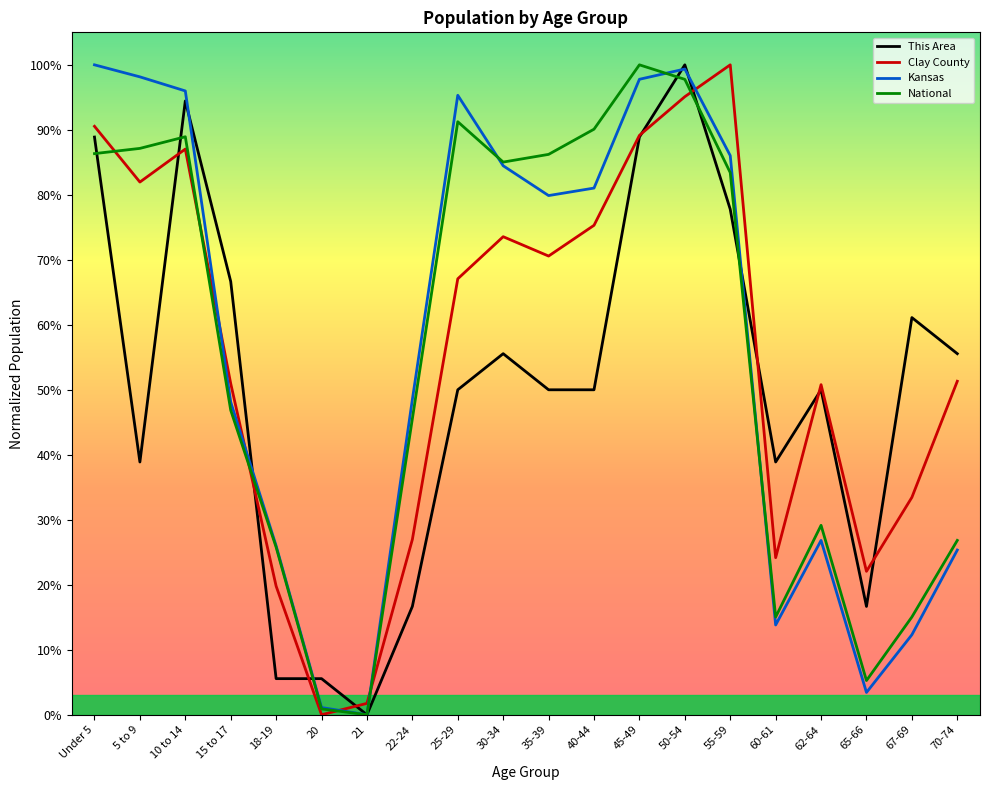

What is the sum of the National values at 10 to 14 and 55-59?

1.7